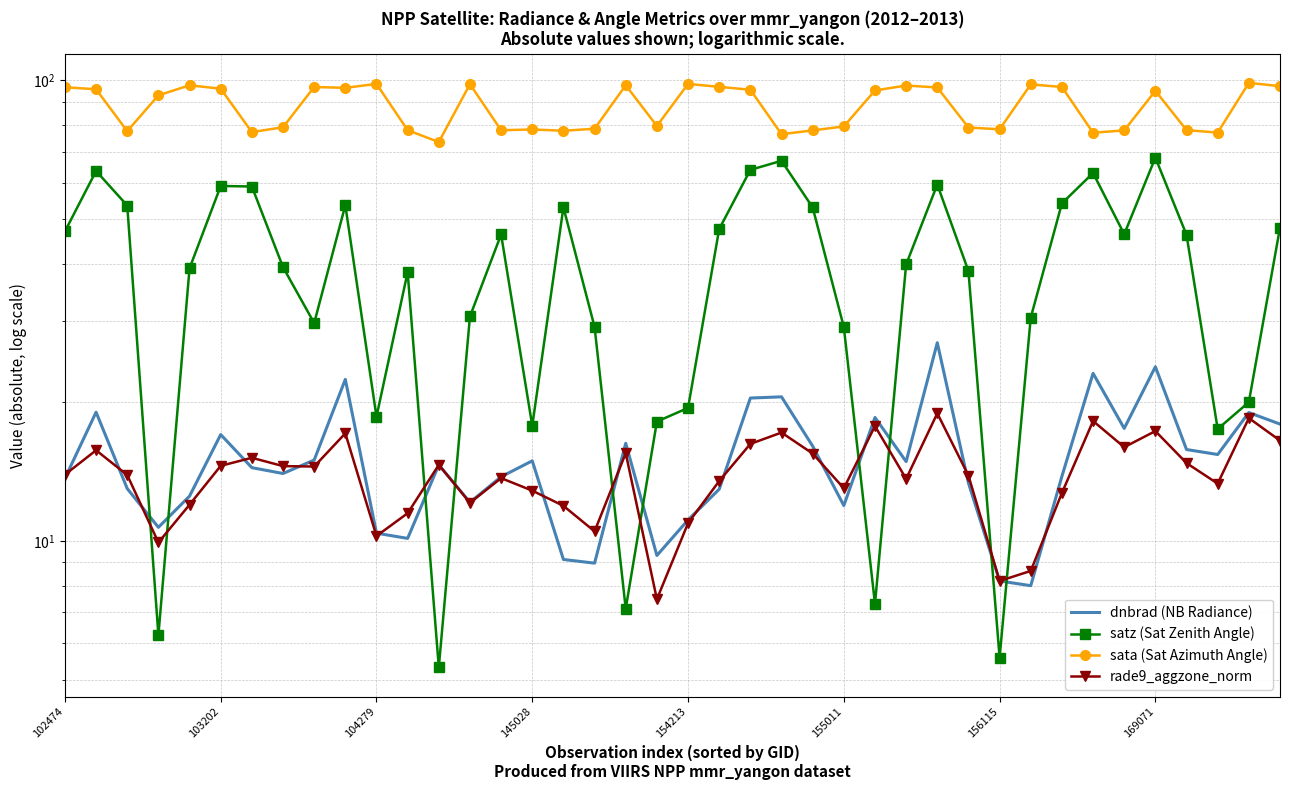

Where is sata (Sat Azimuth Angle) nearest to the value 86?

19